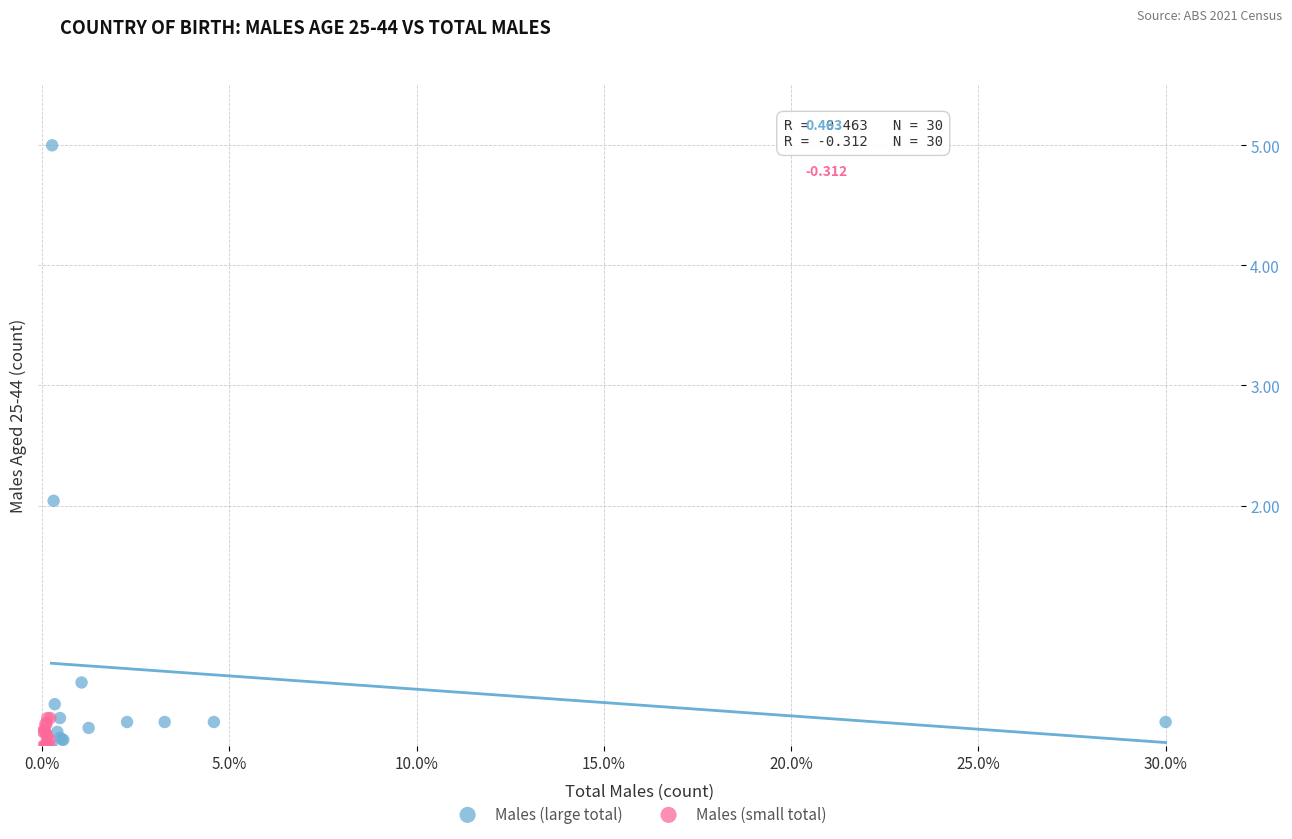

Which series has the largest Y range (max minus min)?

Males (large total)